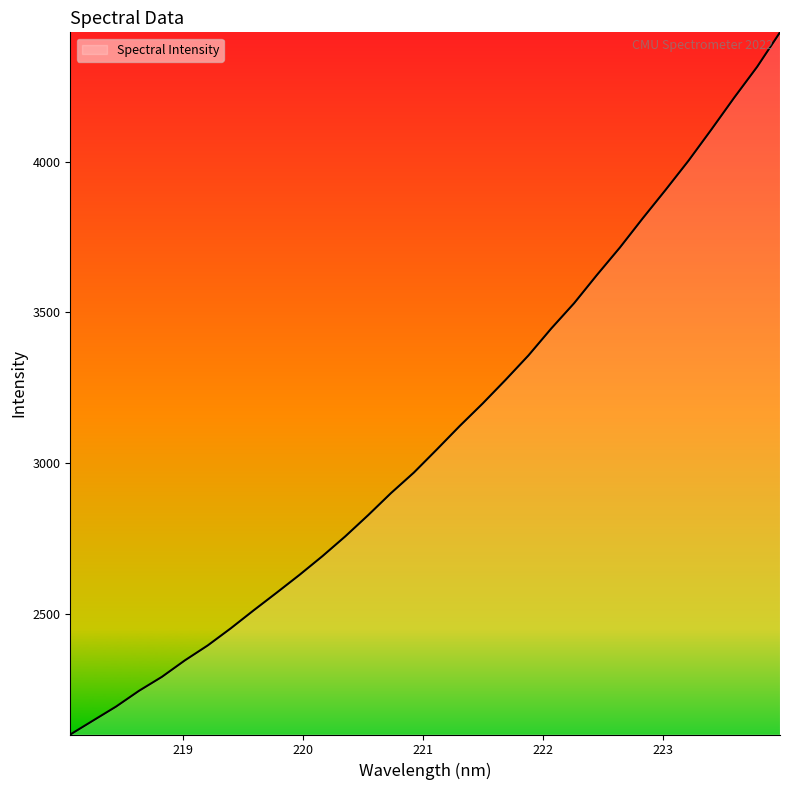

What is the minimum value shown in the chart?

2099.6